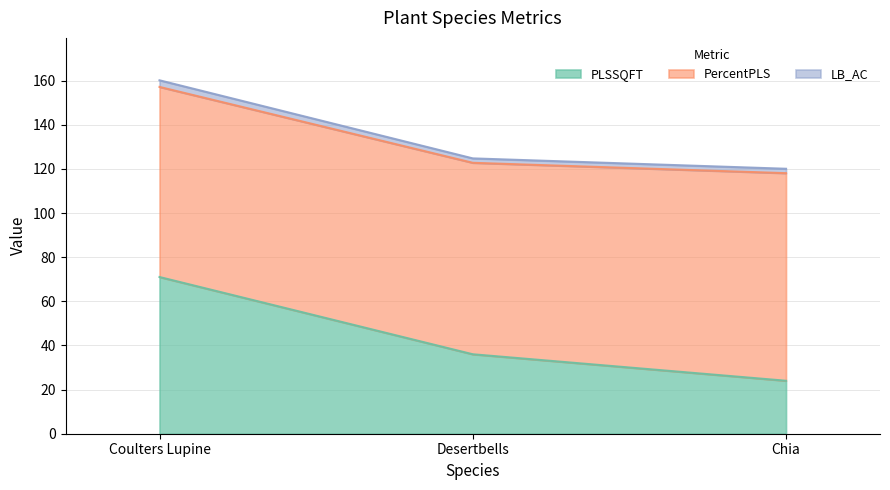

What is the lowest value of the PLSSQFT series?

24.0